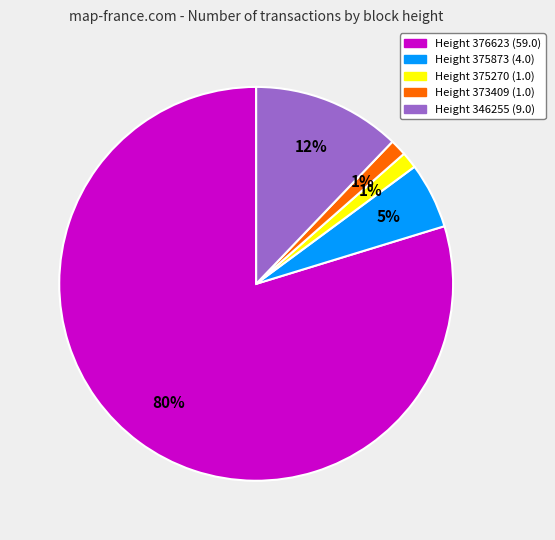

Between Height 373409 (1.0) and Height 346255 (9.0), which is larger?

Height 346255 (9.0)